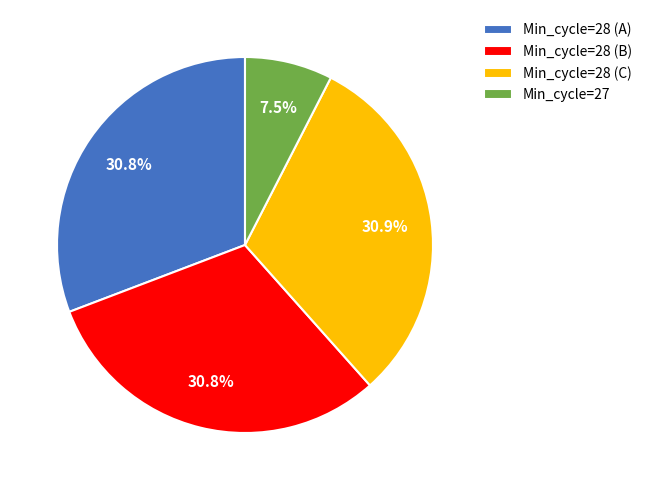

How many slices are in this pie chart?

4